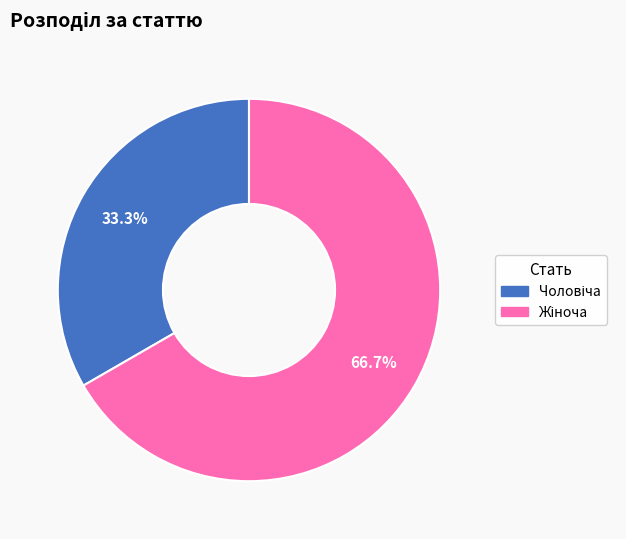

Is there any slice that represents more than half of the pie?

Yes